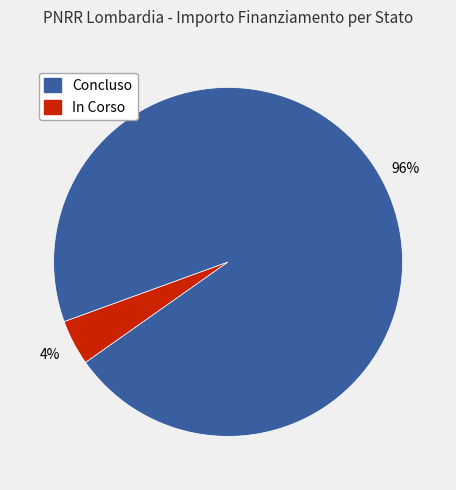

To the nearest percent, what is the difference between the largest and smallest slice percentages?

92%